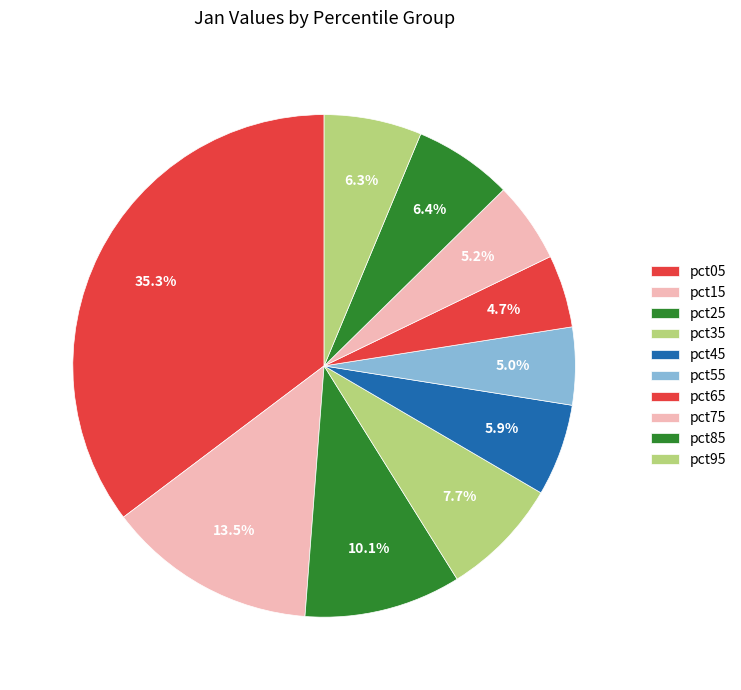

What is the total percentage of pct85 and pct95?

12.6%